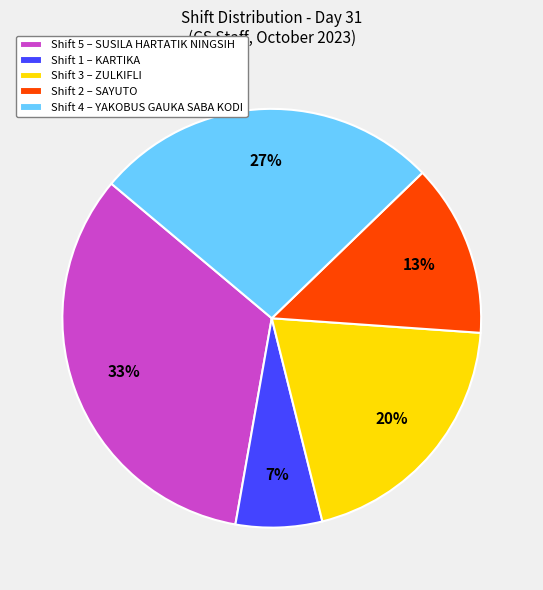

To the nearest percent, what is the average slice percentage?

20%